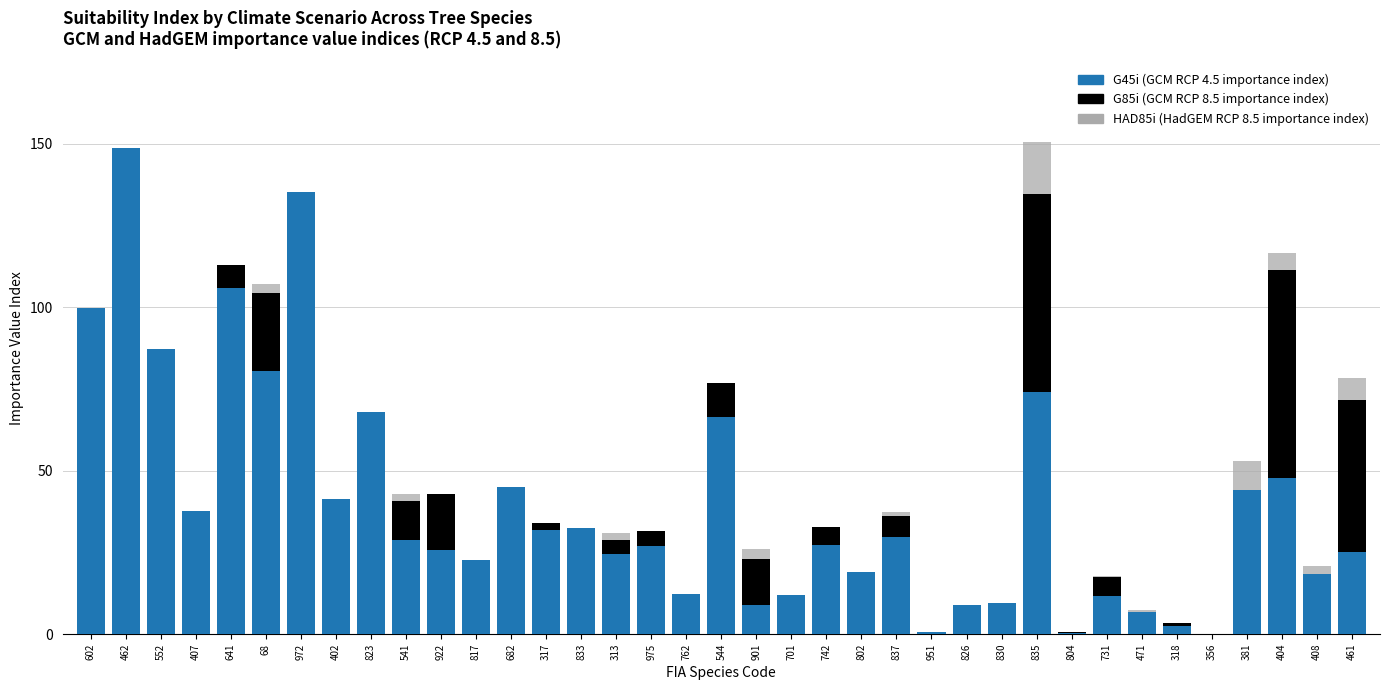

How many values in G85i are above zero?

36